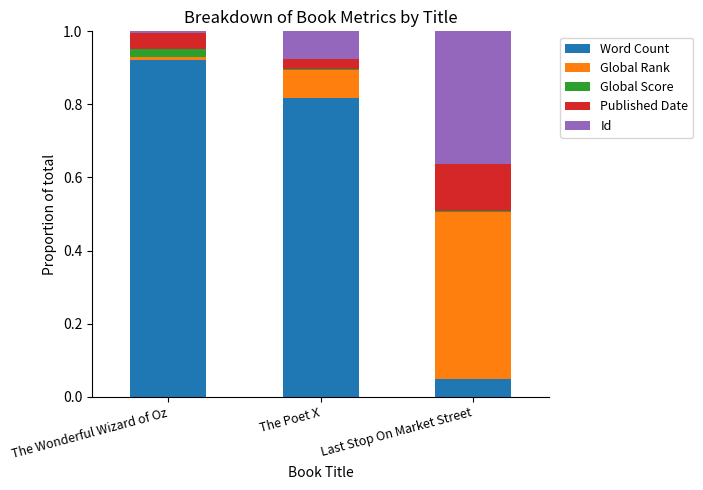

The Word Count series shows 0.0 at Last Stop On Market Street. True or false?

True